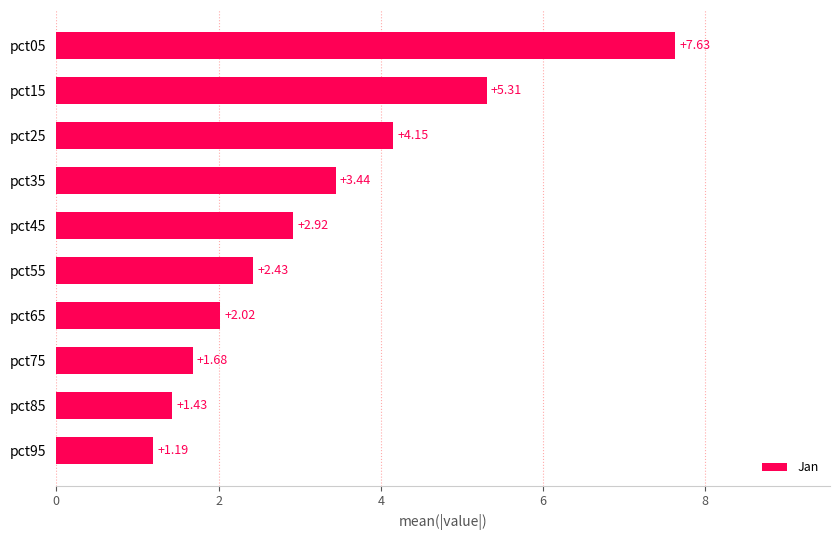

Which has a higher value, pct25 or pct15?

pct15